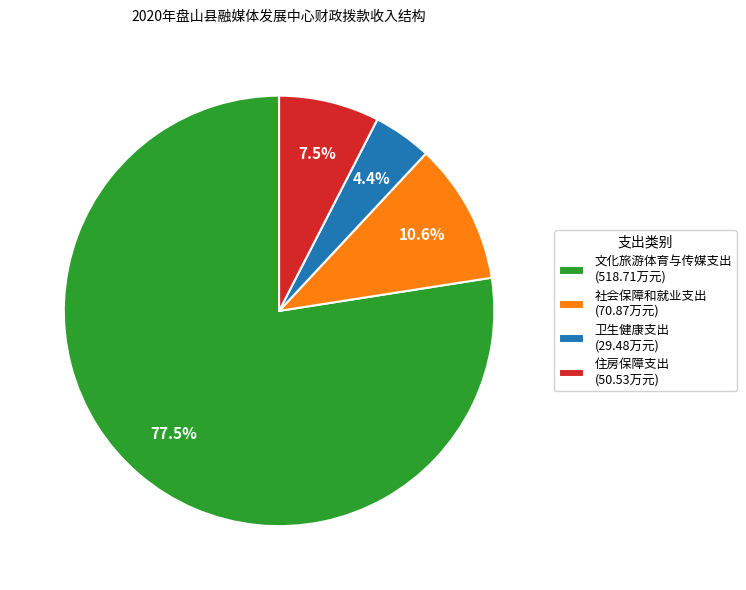

To the nearest percent, what portion does 社会保障和就业支出 represent?

11%